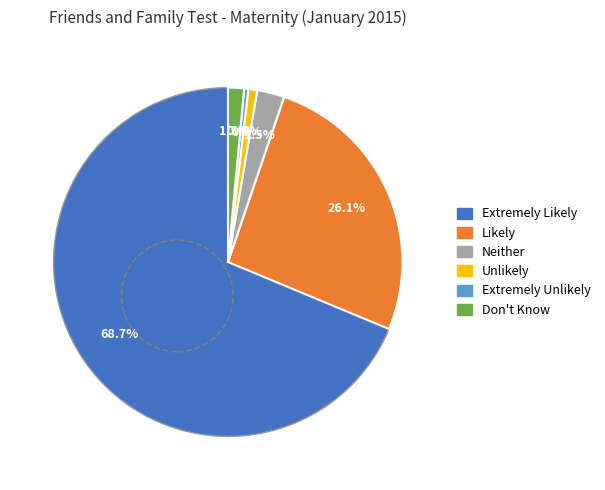

What portion of the pie excludes Unlikely?

99.2%